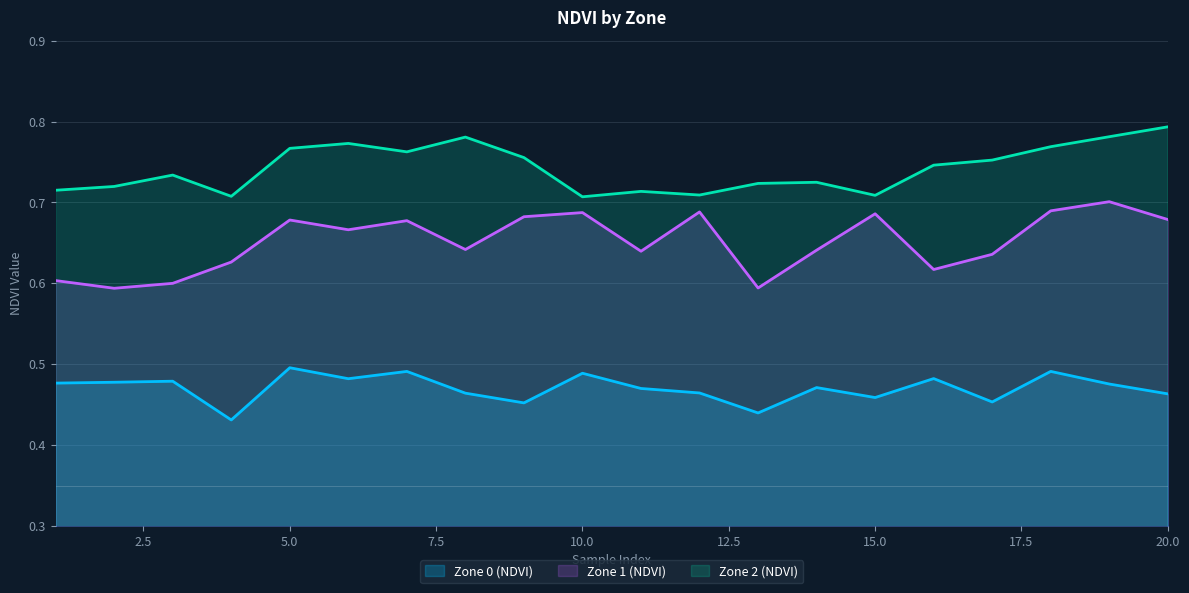

Rank the categories by Zone 1 (NDVI) value from highest to lowest.

19, 18, 12, 10, 15, 9, 20, 5, 7, 6, 8, 14, 11, 17, 4, 16, 1, 3, 13, 2